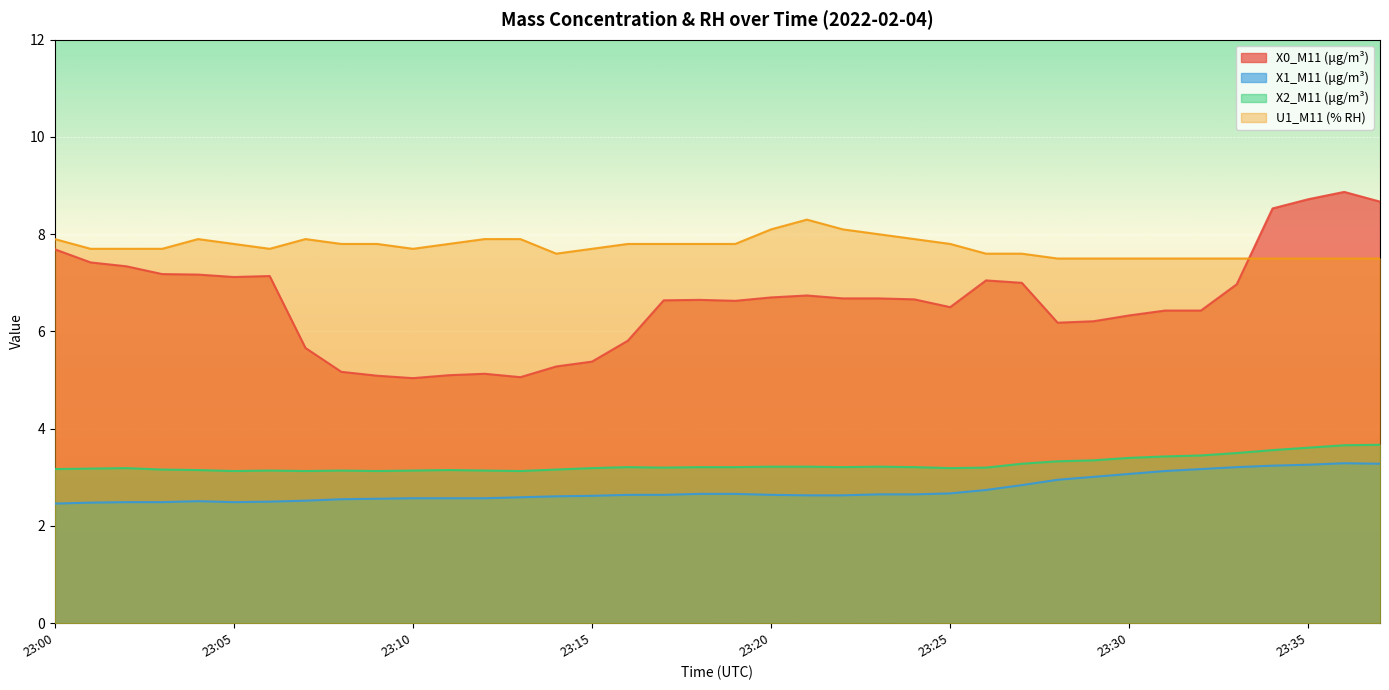

Between 23:10 and 23:36, which is larger?

23:36